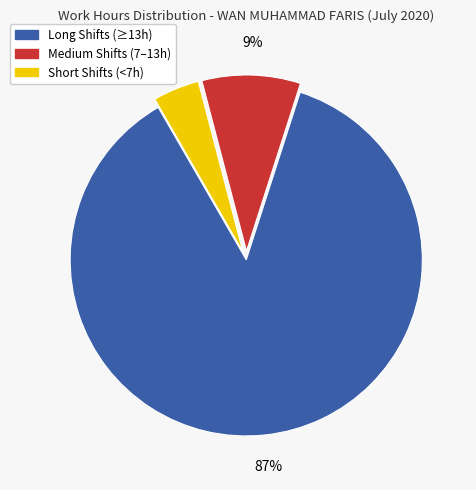

Is there any slice that represents more than half of the pie?

Yes